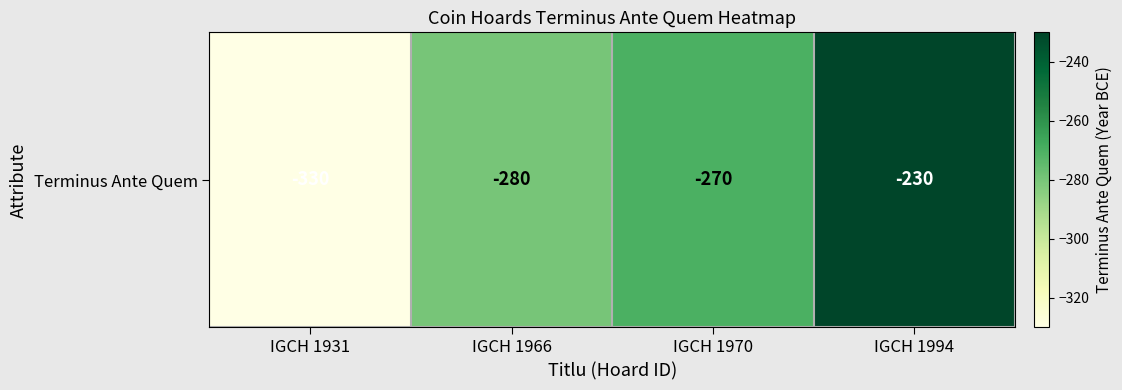

What is the minimum value shown in the chart?

-330